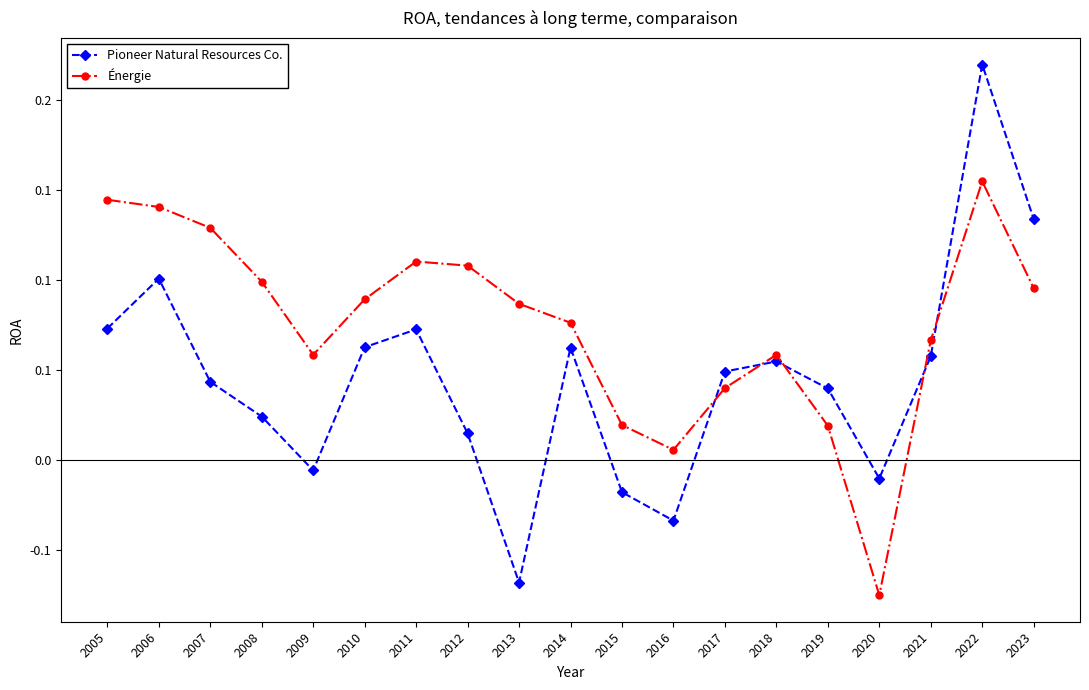

At which label does Pioneer Natural Resources Co. reach its peak?

2022